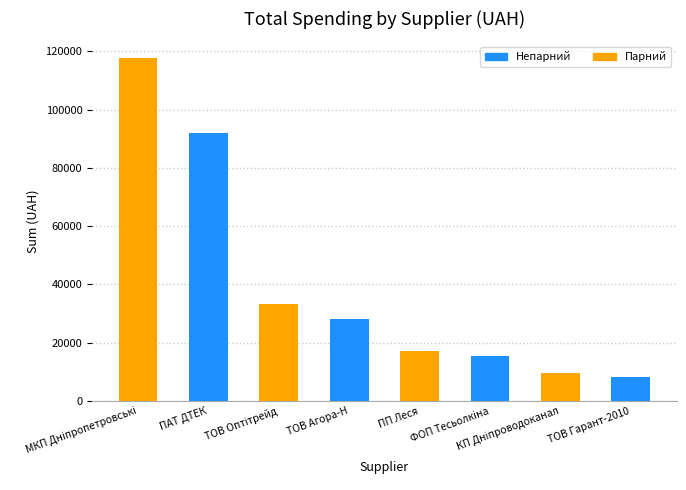

What is the maximum value shown in the chart?

117568.8